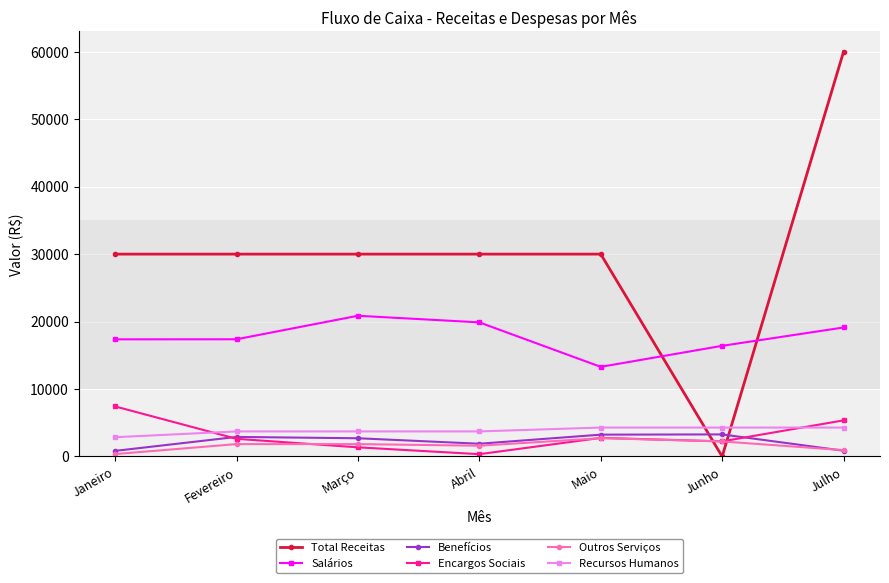

What is the sum of all Encargos Sociais values?

22104.0